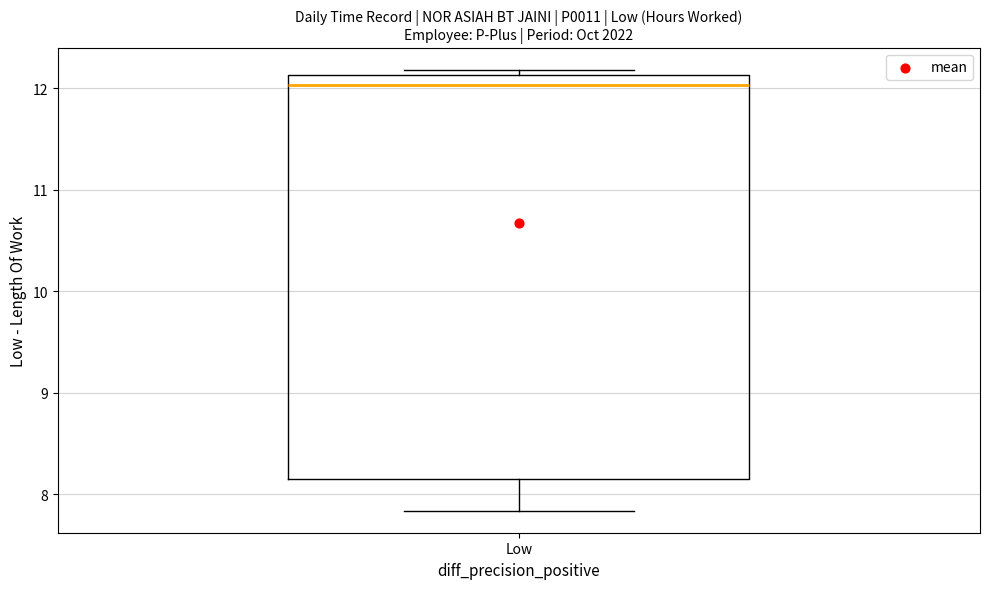

Where does the median line of the box for Low sit on the y-axis? The values are not printed on the chart, so give them approximately, as read against the axis.

12.0